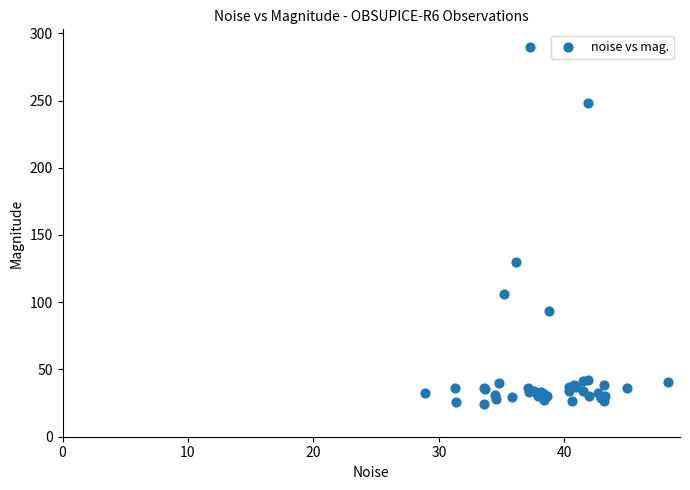

What Y value in the scatter plot is closest to 157?

130.0